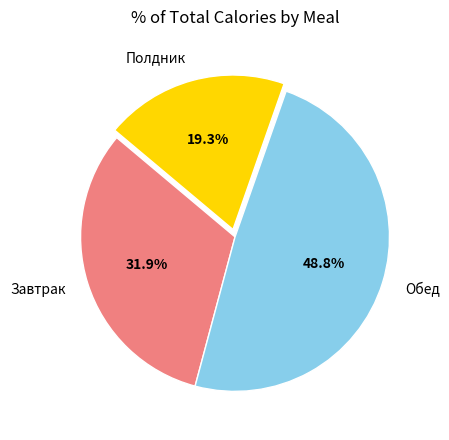

Combined, do Полдник and Завтрак account for over 50%?

Yes